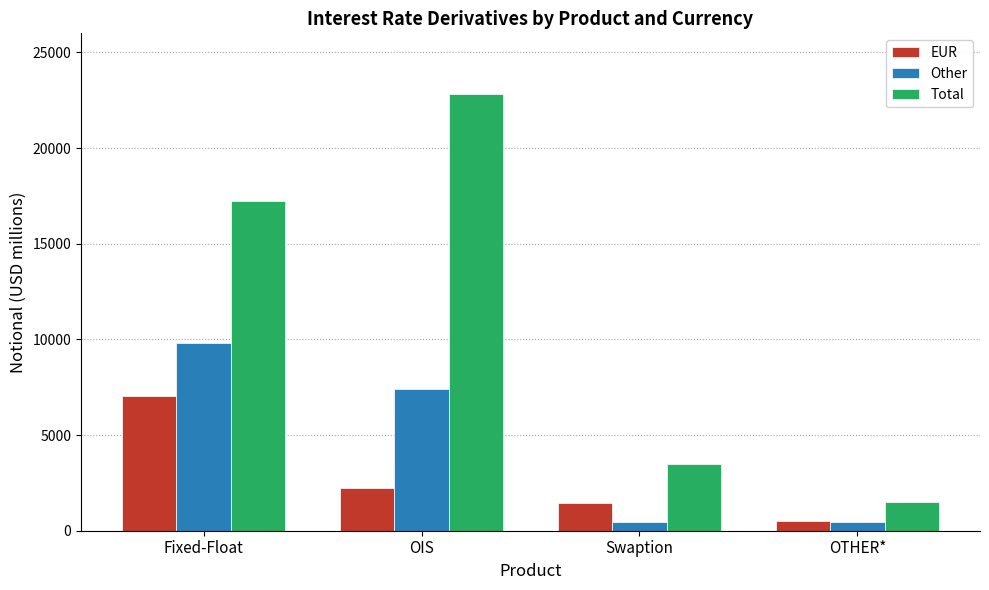

Count the number of data series in this chart.

3